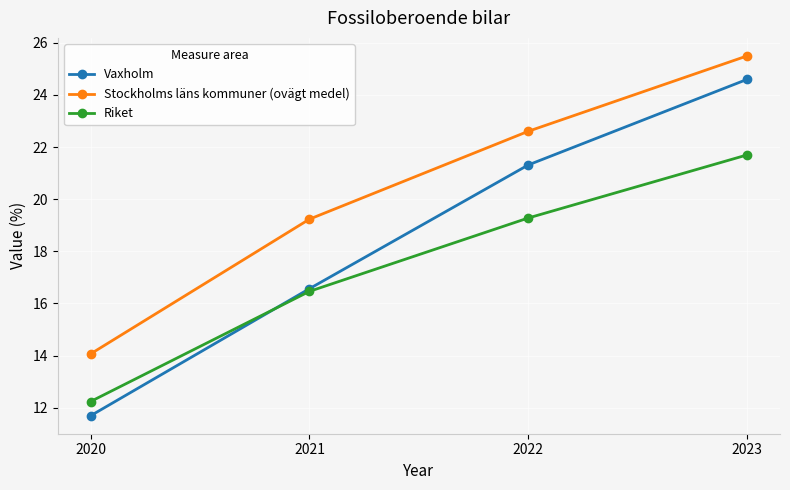

Is the value of Riket at 2020 greater than the value of Stockholms läns kommuner (ovägt medel) at 2023?

No